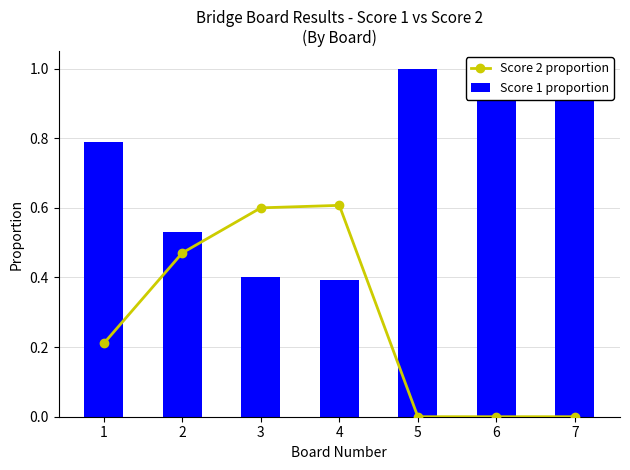

What is the sum of the Score 2 proportion values at 4 and 6?

0.6